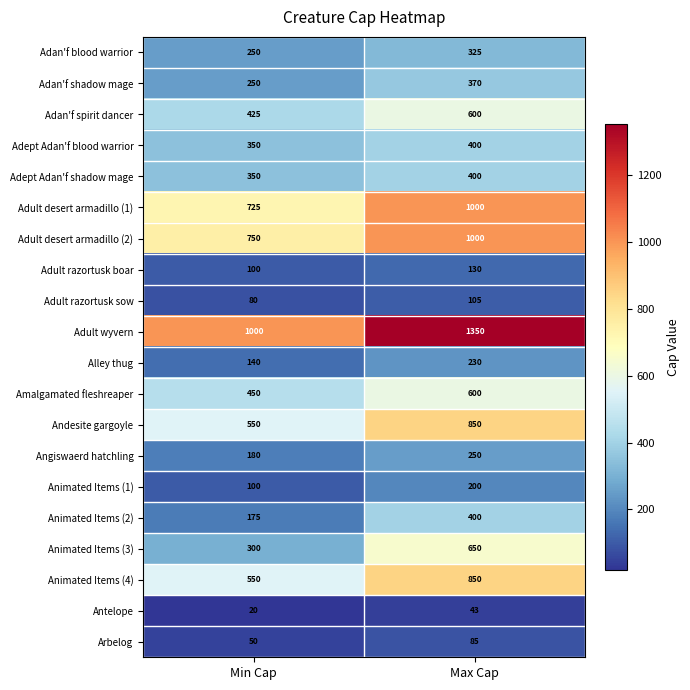

What is the sum of all Animated Items (1) values?

300